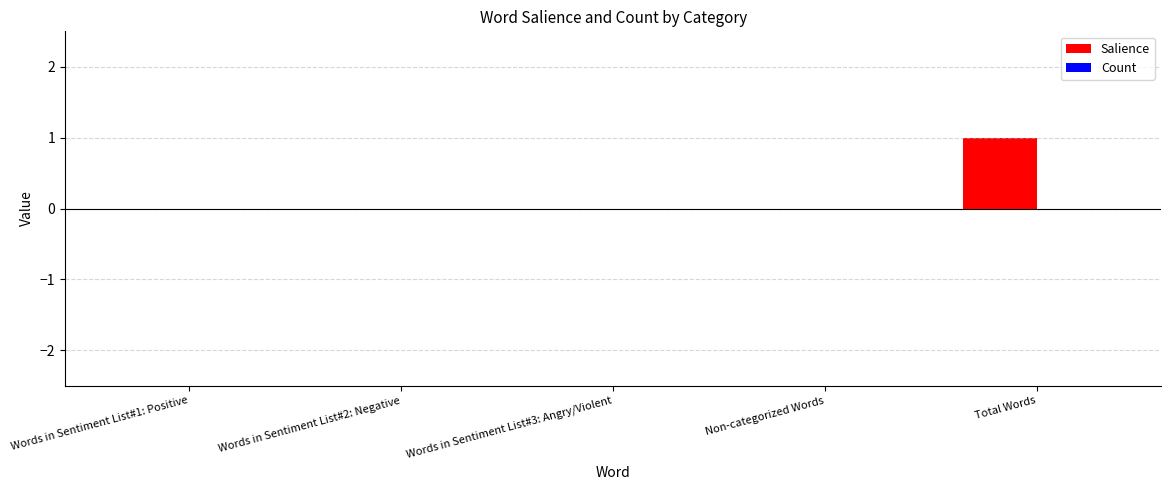

At which category does the chart reach its peak across all series?

Total Words